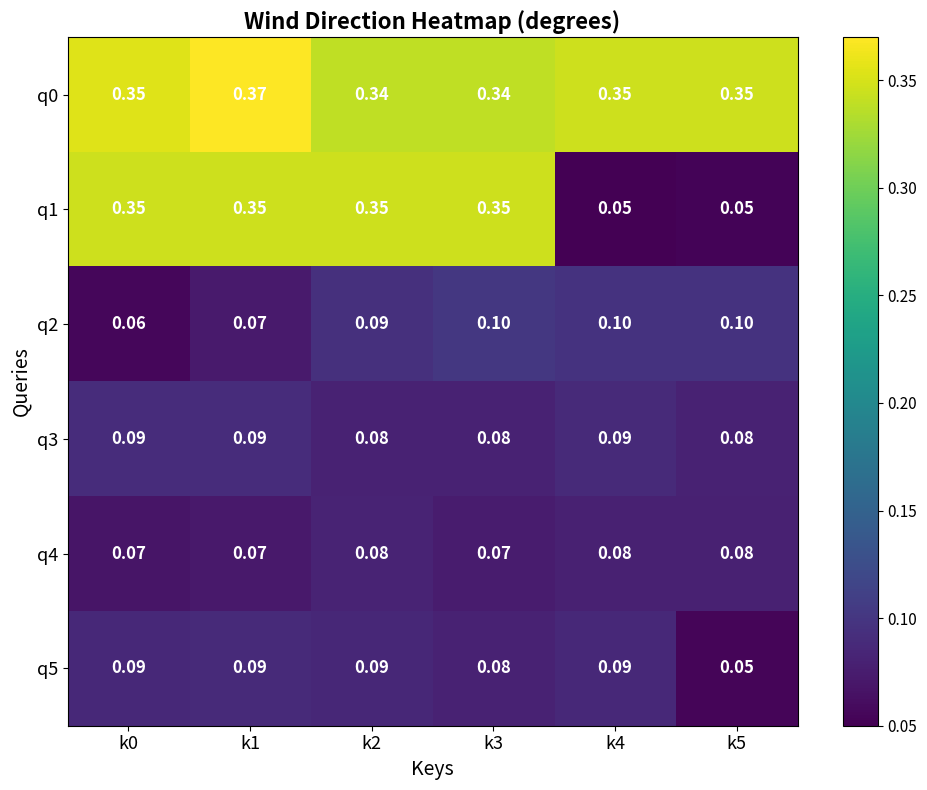

Between k2 and k4, which series saw the biggest shift?

q1